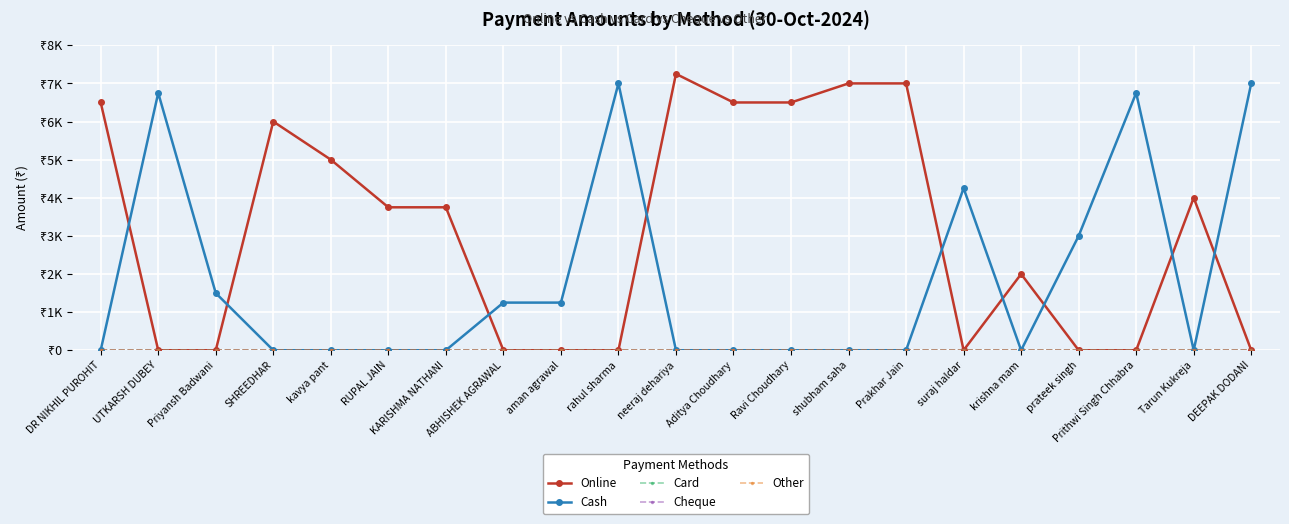

True or false: Online and Cash intersect in this chart.

True